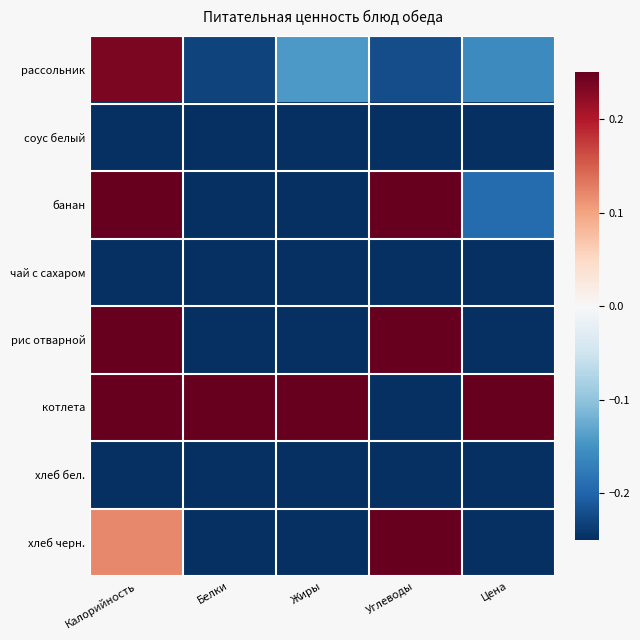

What is the spread (max minus min) of values at Белки?

2.0